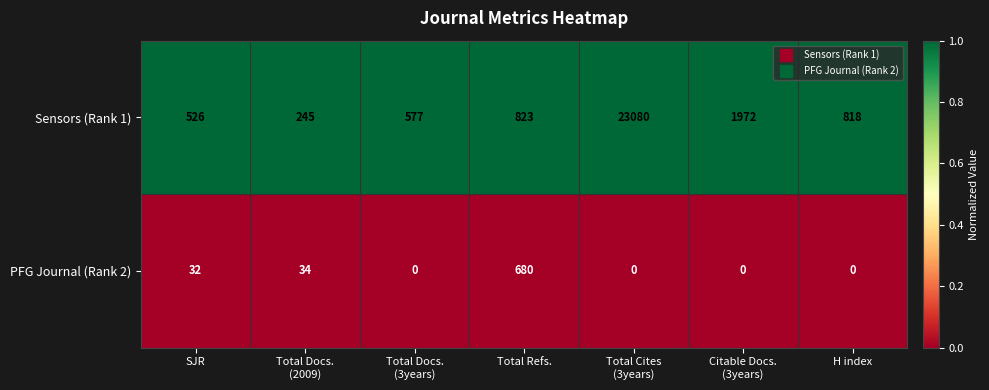

Reading right to left, extract all data points from this chart.

Sensors (Rank 1): 818	1972	23080	823	577	245	526
PFG Journal (Rank 2): 0	0	0	680	0	34	32